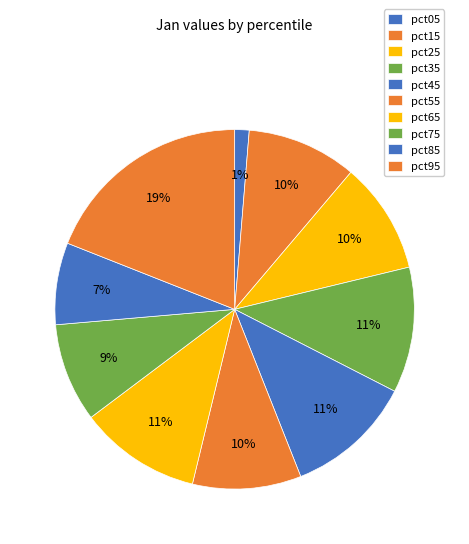

Is it true that pct35 is 11% of the pie?

True